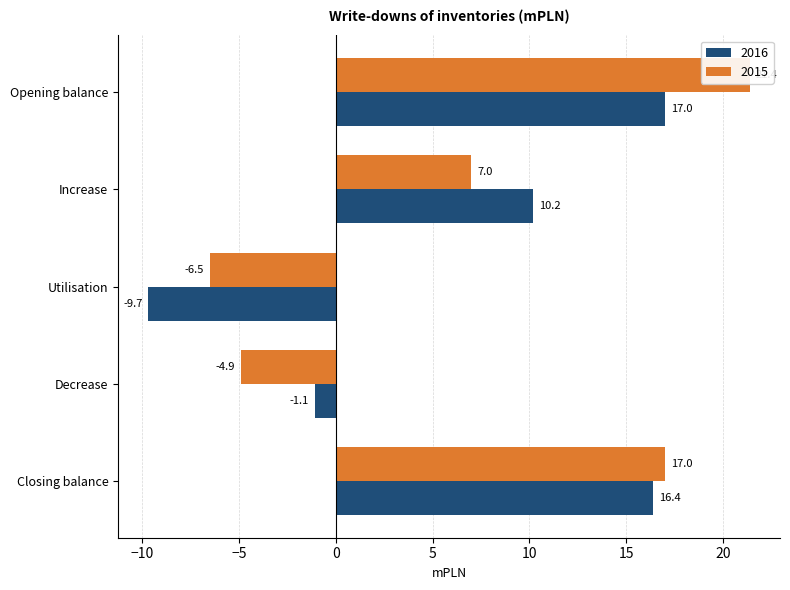

List the series in order of their peak value, lowest first.

2016, 2015